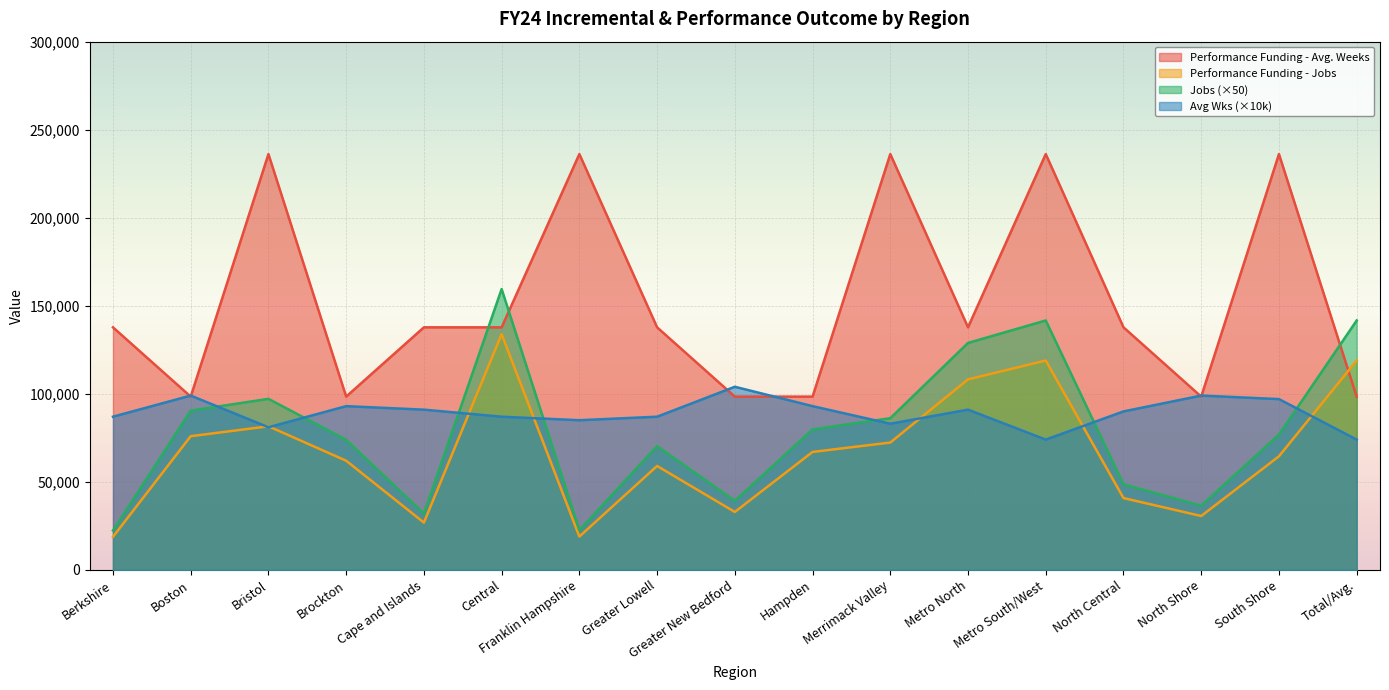

At which label is Performance Funding - Jobs closest to 76320?

Boston